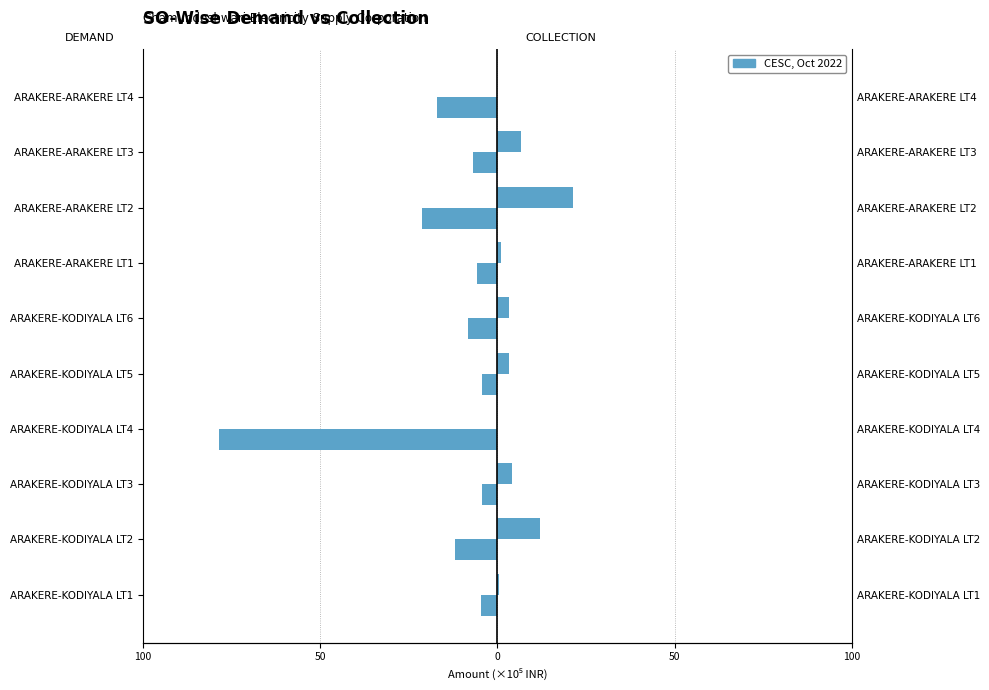

Is the value of DEMAND at ARAKERE-KODIYALA LT3 greater than the value of COLLECTION at ARAKERE-KODIYALA LT1?

No